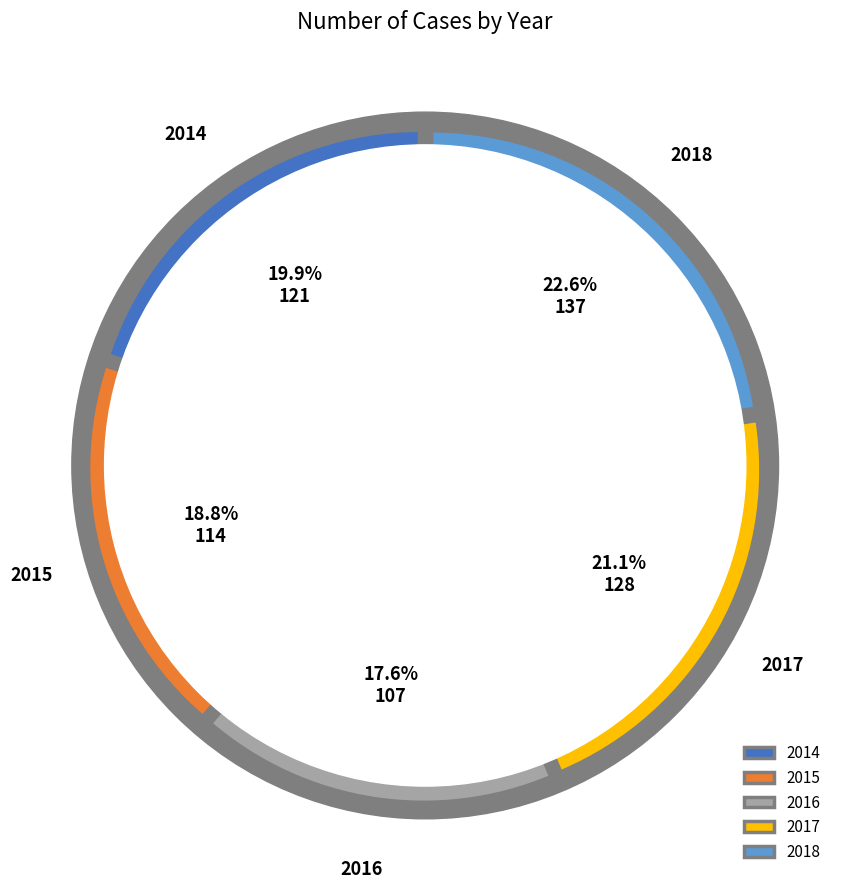

Between 2018 and 2017, which is larger?

2018